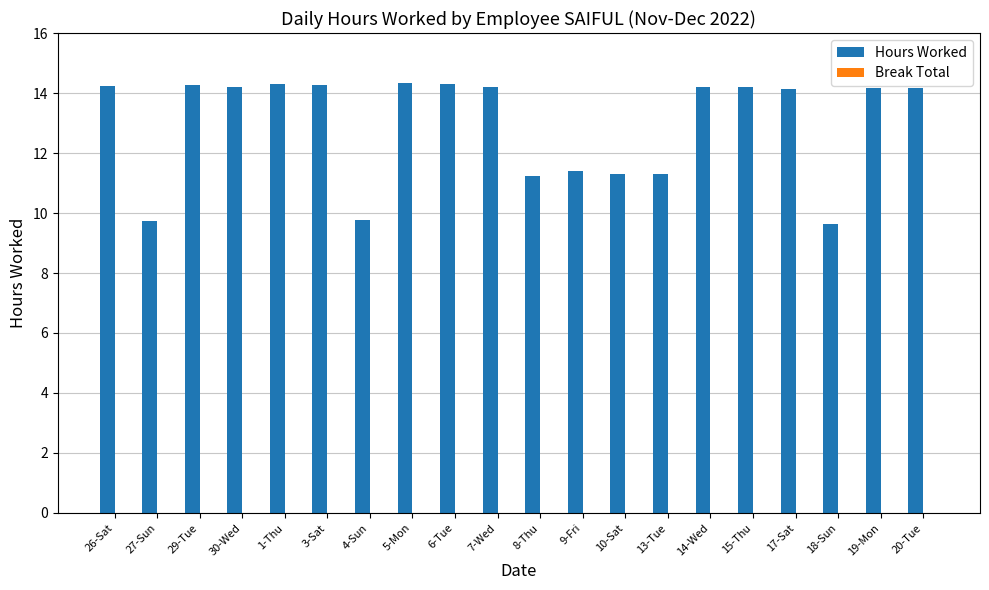

What is the change in value from 8-Thu to 17-Sat?

+2.9